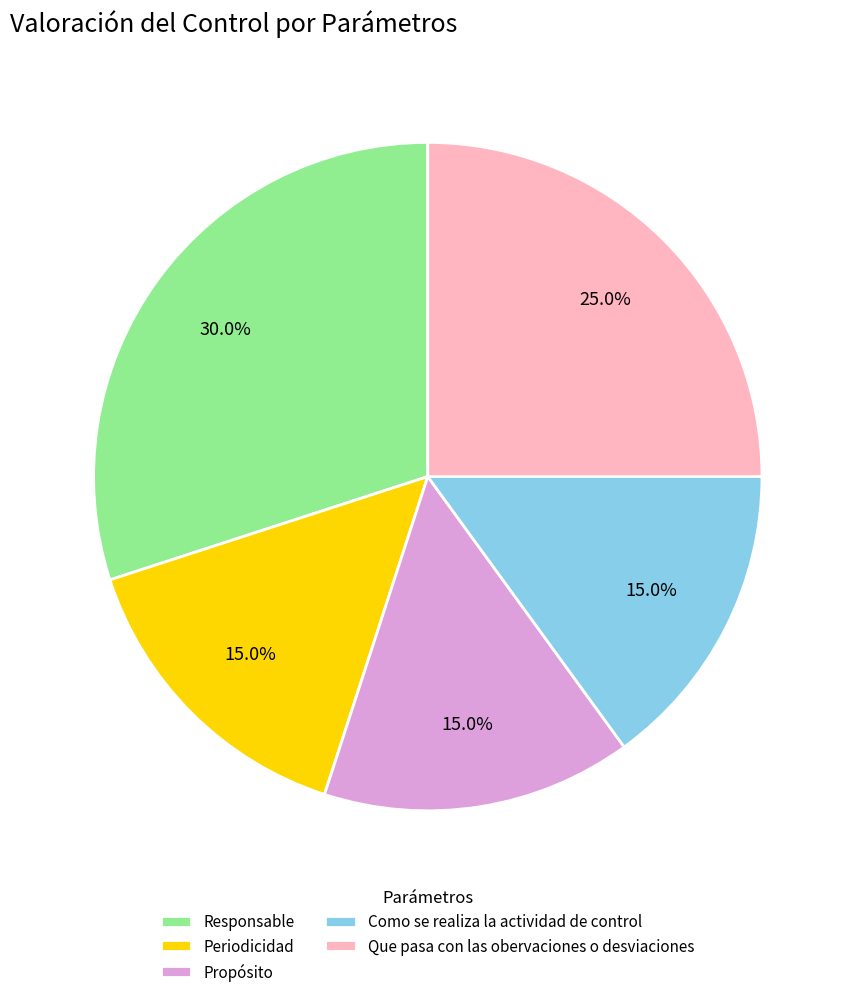

What percentage is the Responsable slice, to the nearest percent?

30%